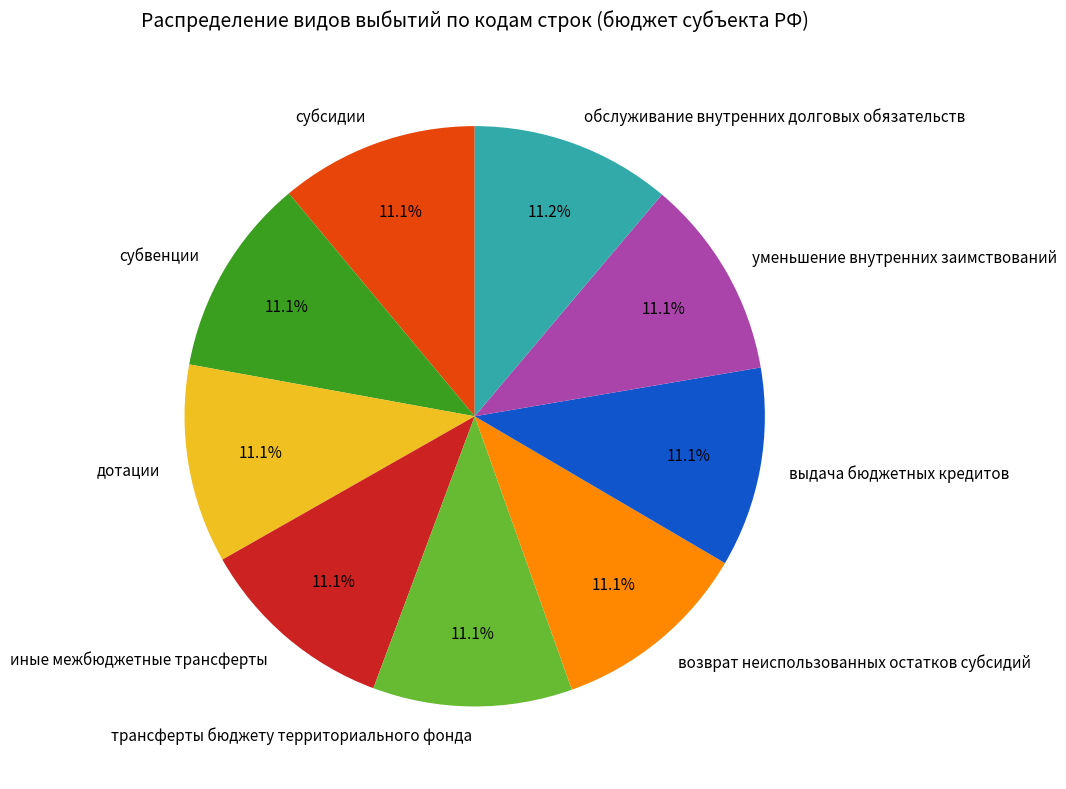

What is the ratio of the value at иные межбюджетные трансферты to the value at субсидии?

1.0